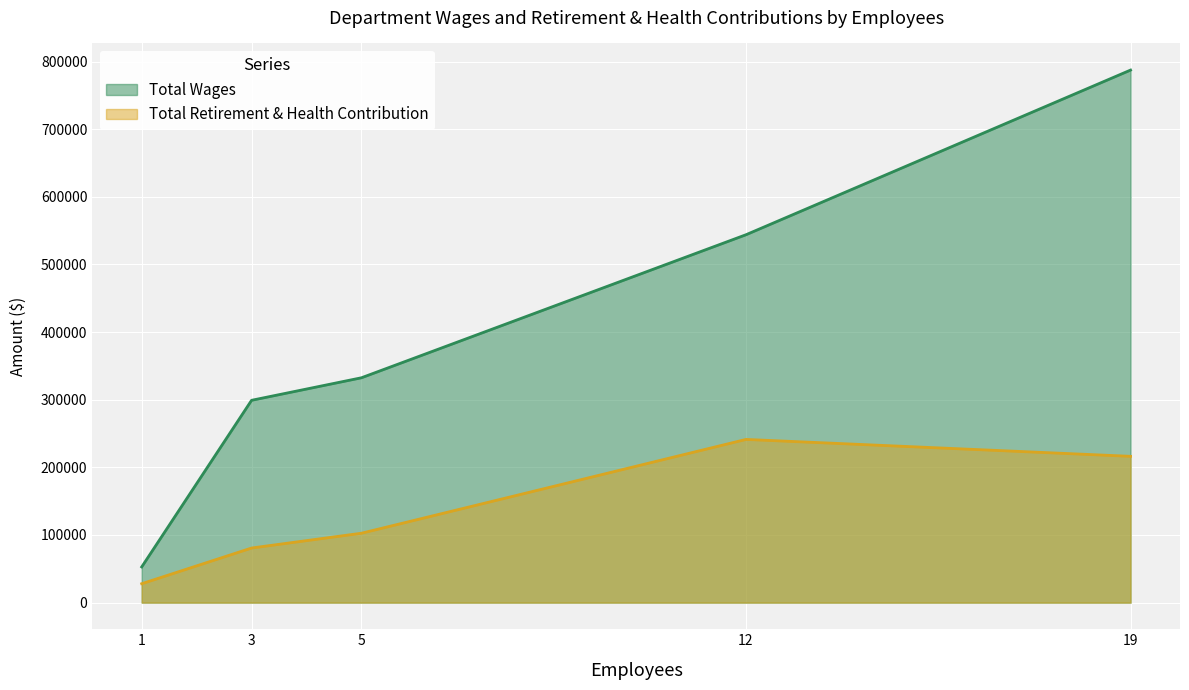

Rank the categories by Total Wages value from highest to lowest.

19, 12, 5, 3, 1